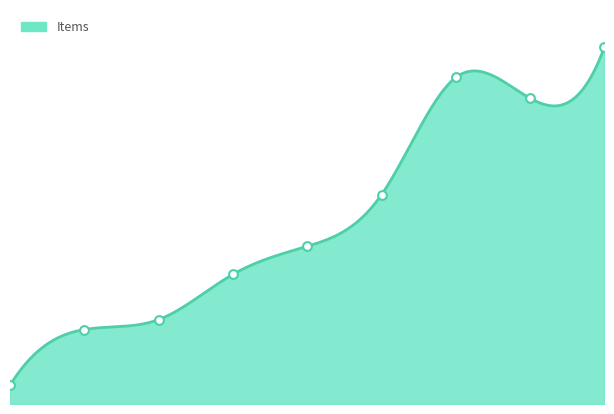

What is the ratio of the value at 1944-11-22 to the value at 1945-05-12?

0.4